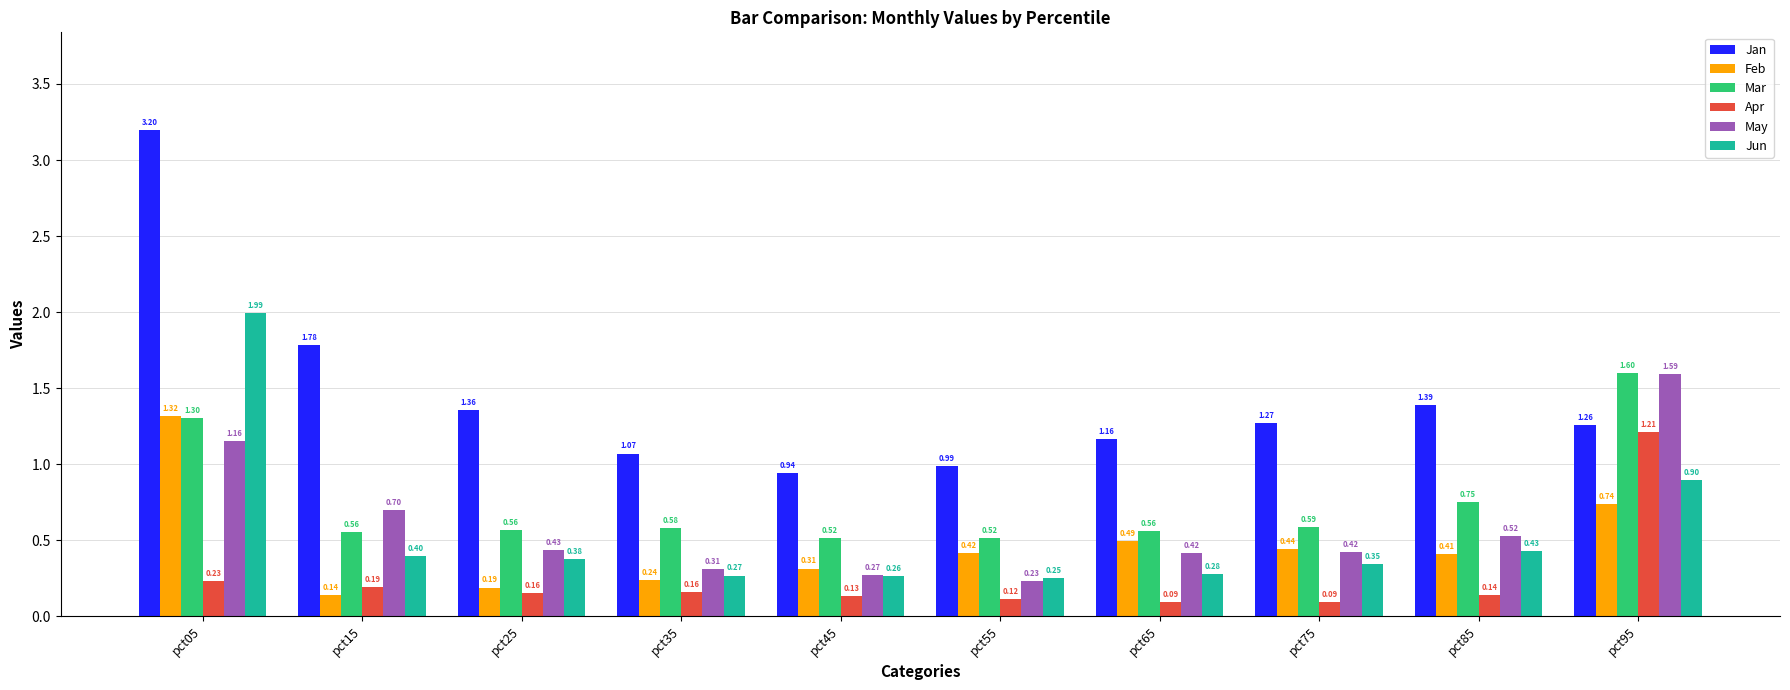

Between pct45 and pct95, which series saw the biggest shift?

May